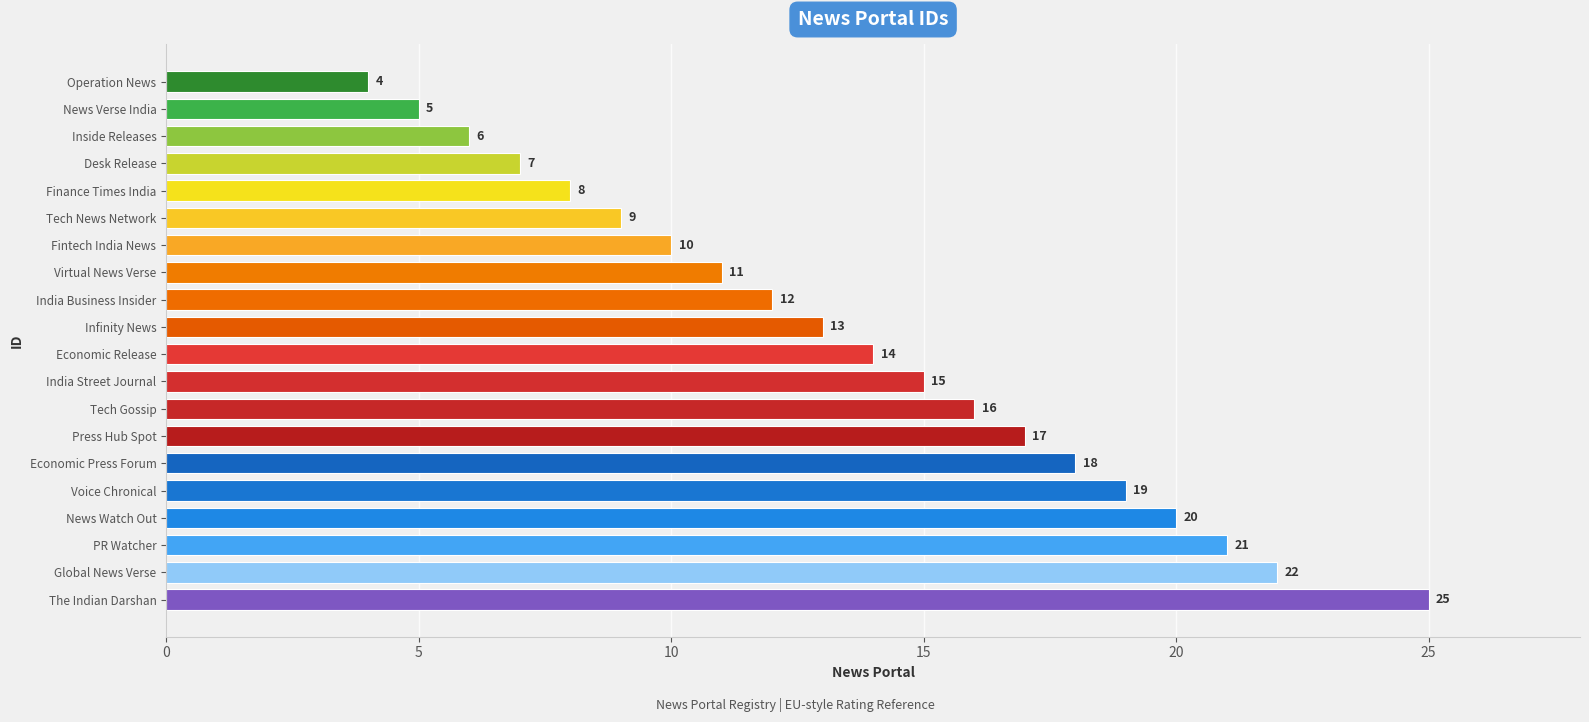

Reading top to bottom, transcribe all the data shown in this chart.

Operation News=4	News Verse India=5	Inside Releases=6	Desk Release=7	Finance Times India=8	Tech News Network=9	Fintech India News=10	Virtual News Verse=11	India Business Insider=12	Infinity News=13	Economic Release=14	India Street Journal=15	Tech Gossip=16	Press Hub Spot=17	Economic Press Forum=18	Voice Chronical=19	News Watch Out=20	PR Watcher=21	Global News Verse=22	The Indian Darshan=25